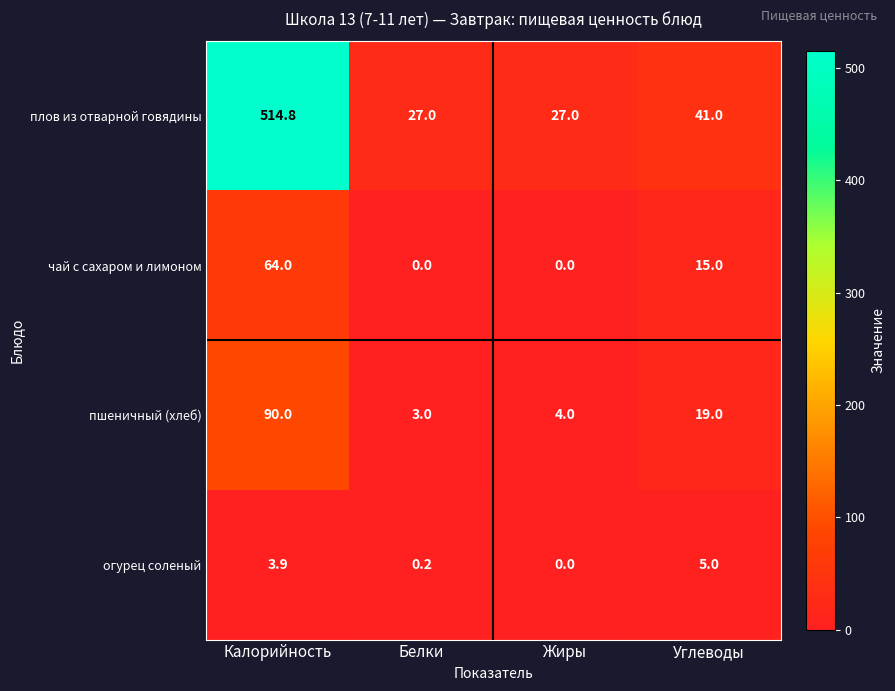

At which category does the chart reach its peak across all series?

Калорийность